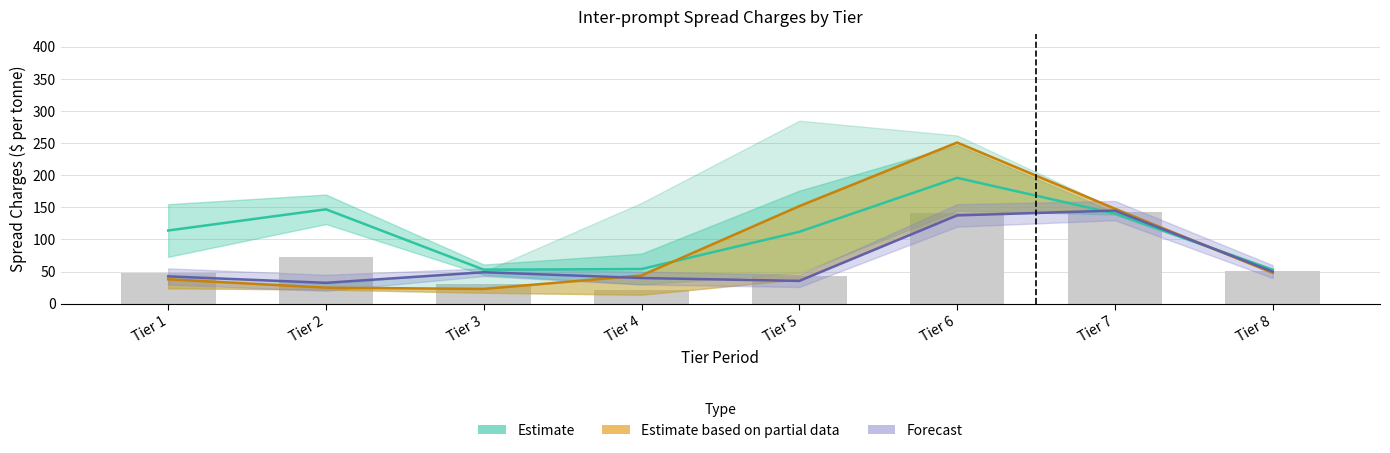

Which has a higher value, Tier 7 or Tier 2?

Tier 7